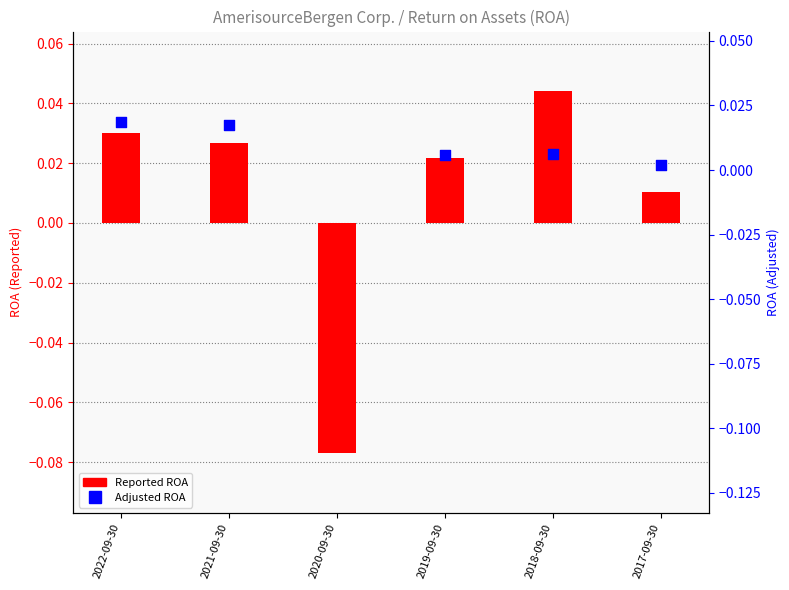

What is the total value across all series at 2022-09-30?

0.1